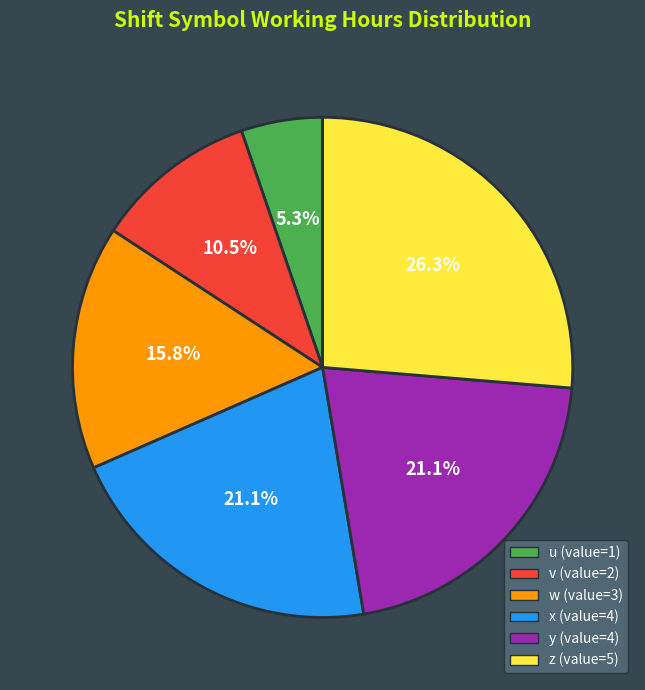

To the nearest percent, what is the difference between the largest and smallest slice percentages?

21%